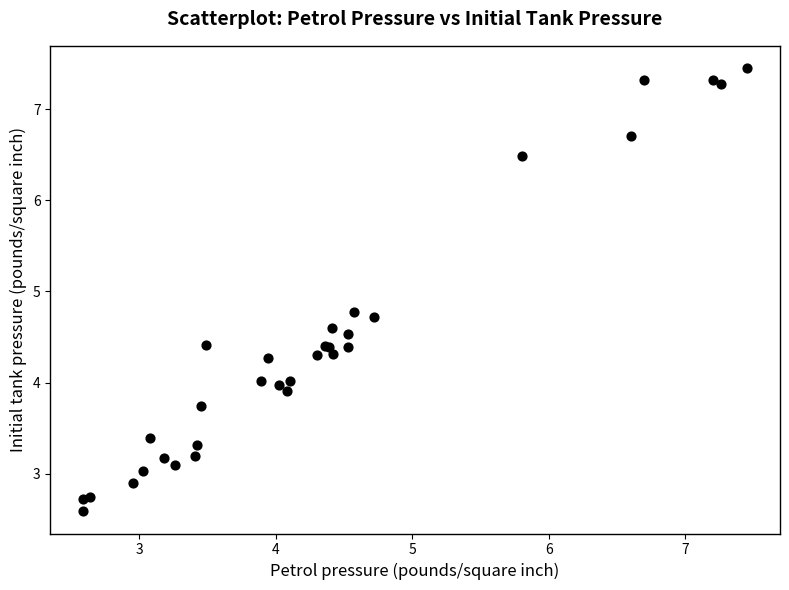

What Y value in the scatter plot is closest to 5?

4.8